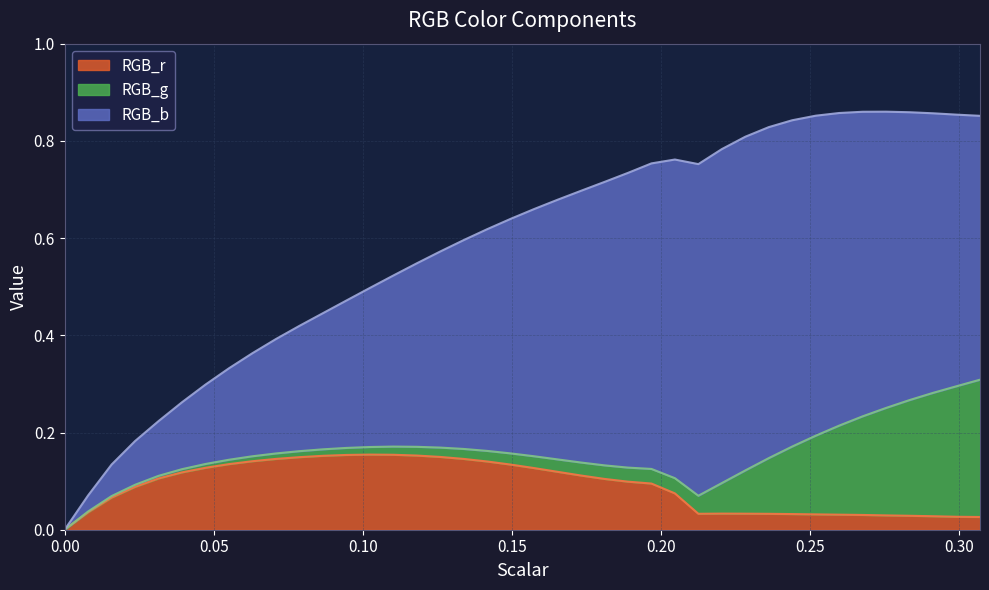

Which series changed the most between 0.05511811023622047 and 0.06299212598425197?

RGB_b